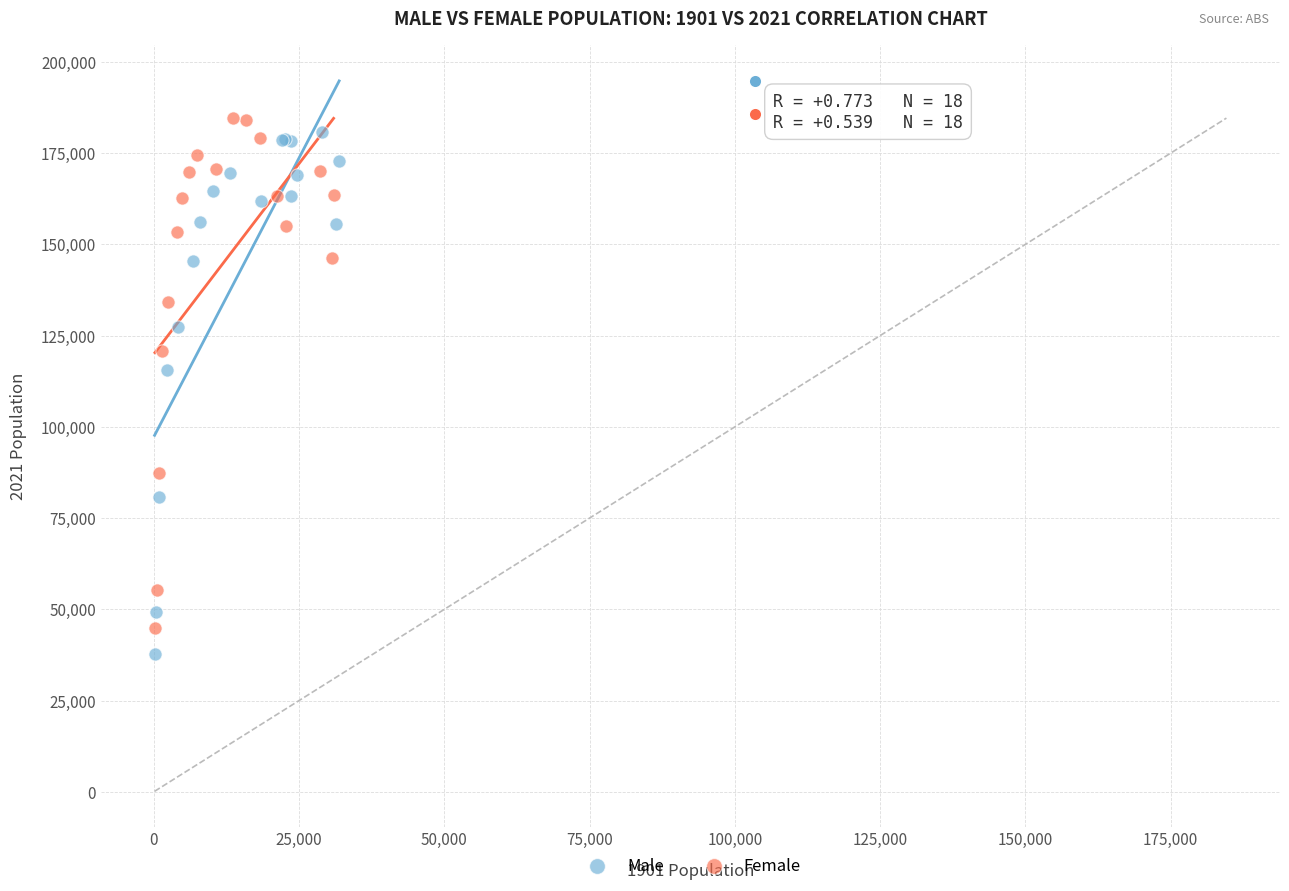

Which series has the widest spread of Y values?

Male